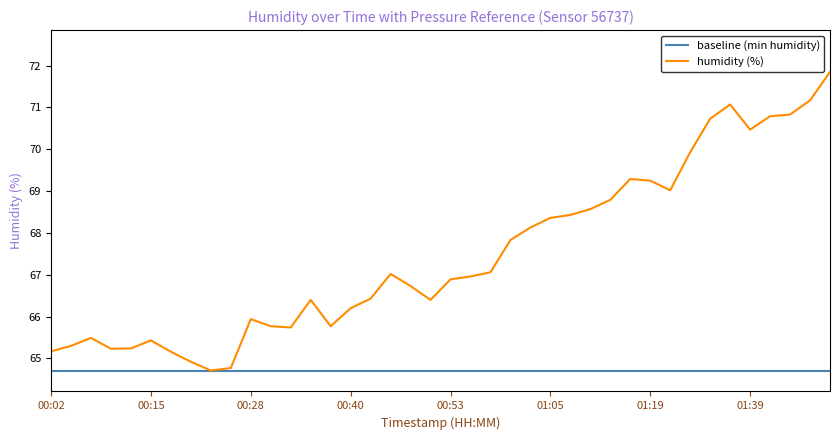

Which series has the largest range (max minus min)?

humidity (%)